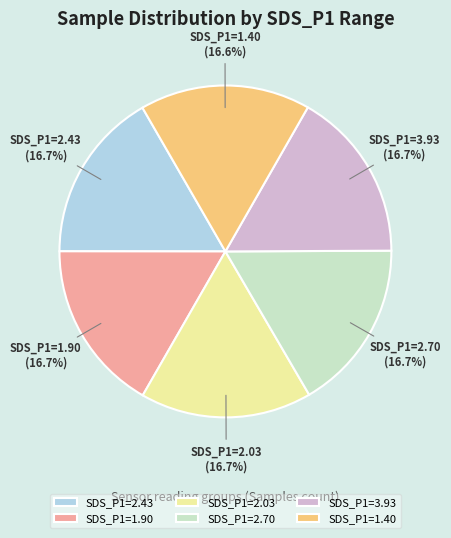

Approximately how many times larger is the value at SDS_P1=1.90 compared to SDS_P1=3.93?

1.0